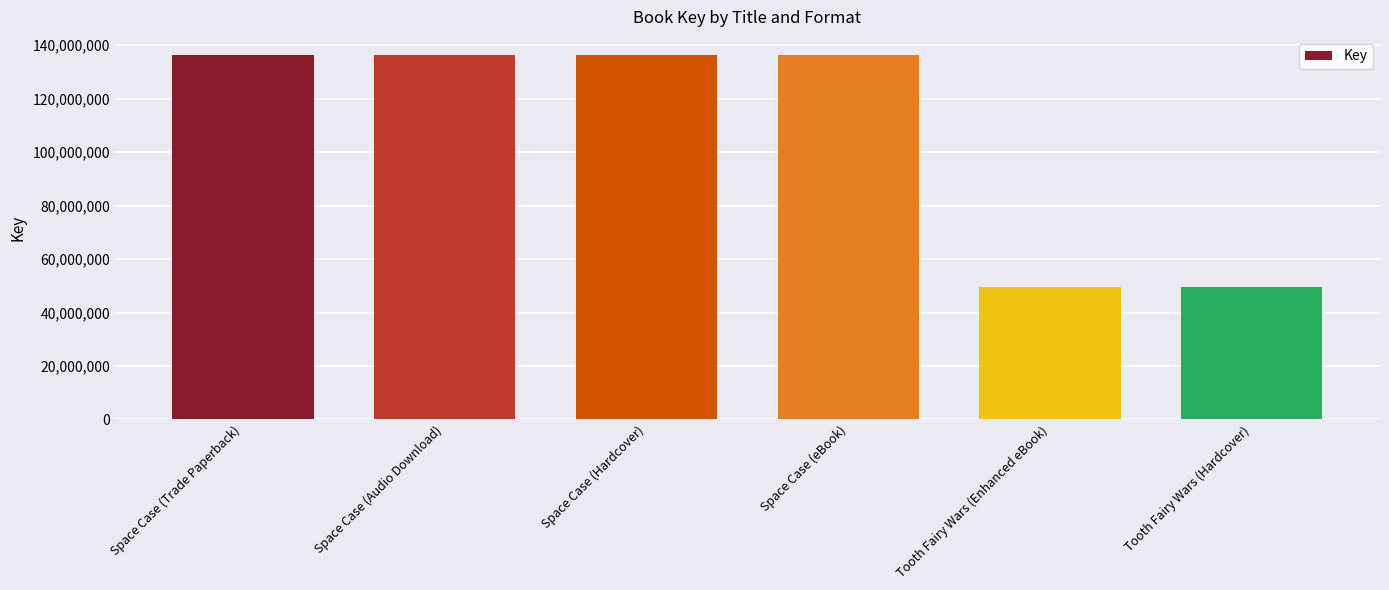

What is the approximate value at Space Case (Audio Download)?

136319459